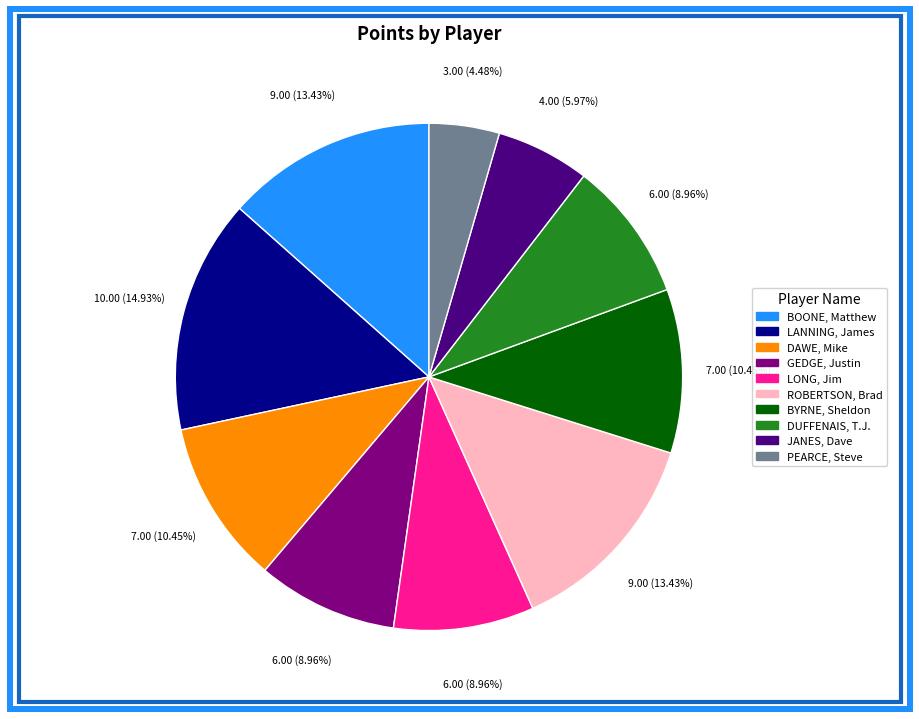

How many segments does this pie chart have?

10